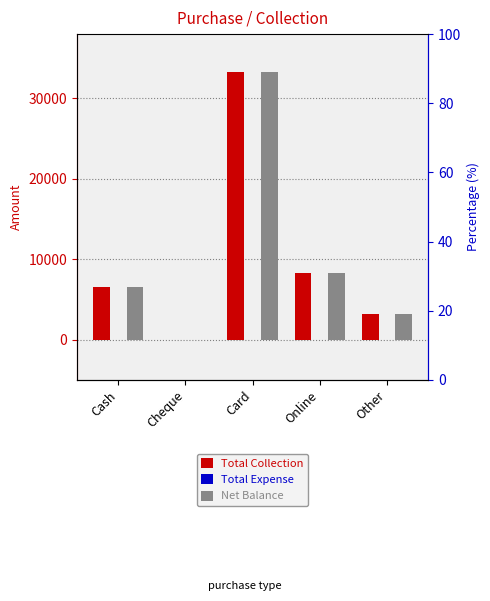

The value of Total Expense at Online is 0. True or false?

True